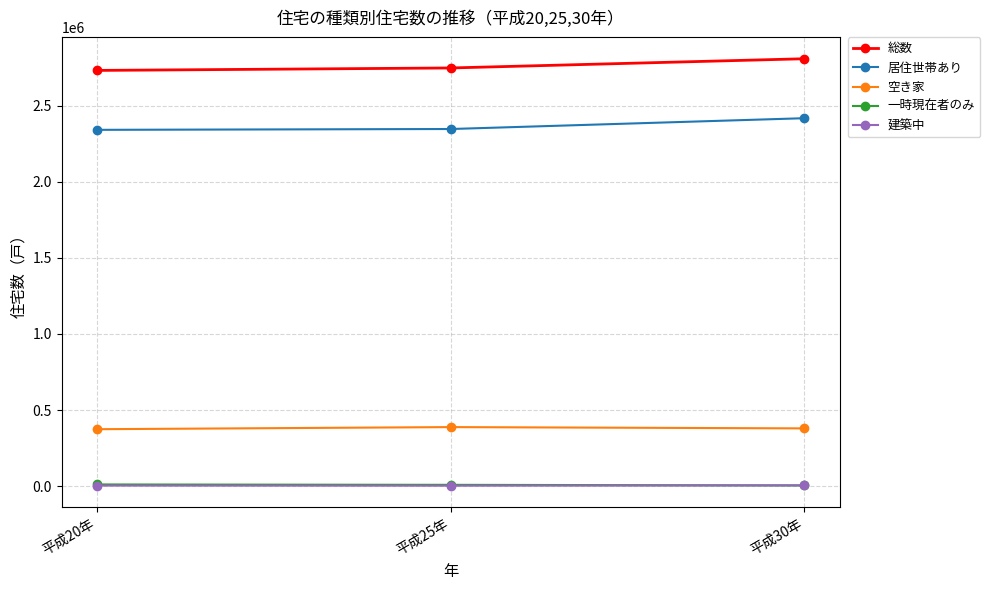

Is the value of 建築中 at 平成20年 greater than the value of 総数 at 平成25年?

No